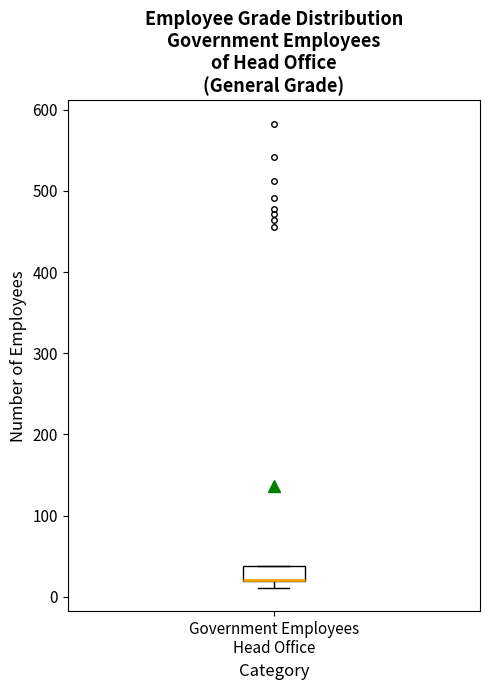

Transcribe this box plot: give where the median line is, the range the box spans, and where the two whiskers end, as read against the y-axis. The values are not printed on the chart, so give them approximately, as read against the axis.

median 20 (drawn on the box's lower edge), box 20 to 40, whiskers 10 to 40